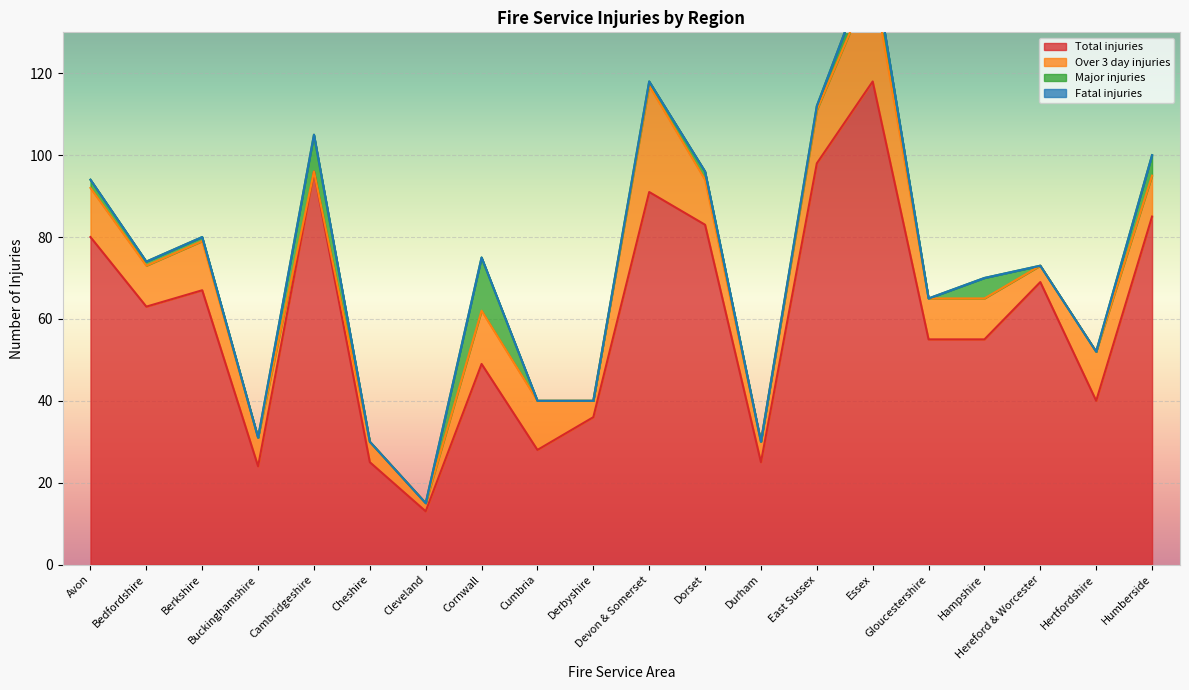

What is the spread (max minus min) of values at Cheshire?

25